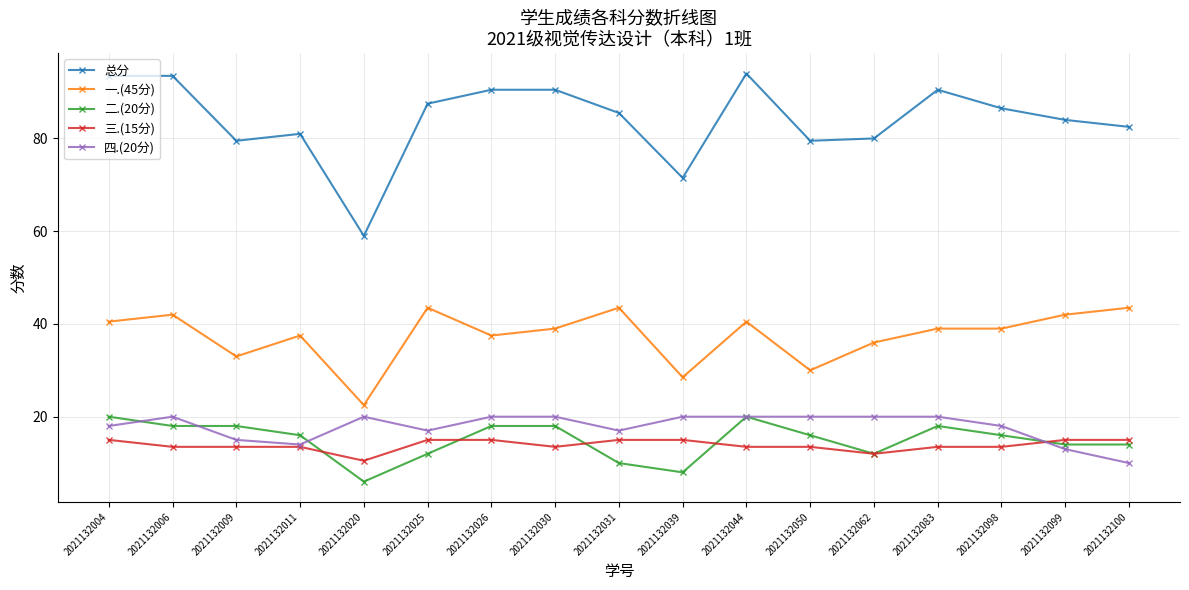

What is the total value across all series at 2021132100?

165.0